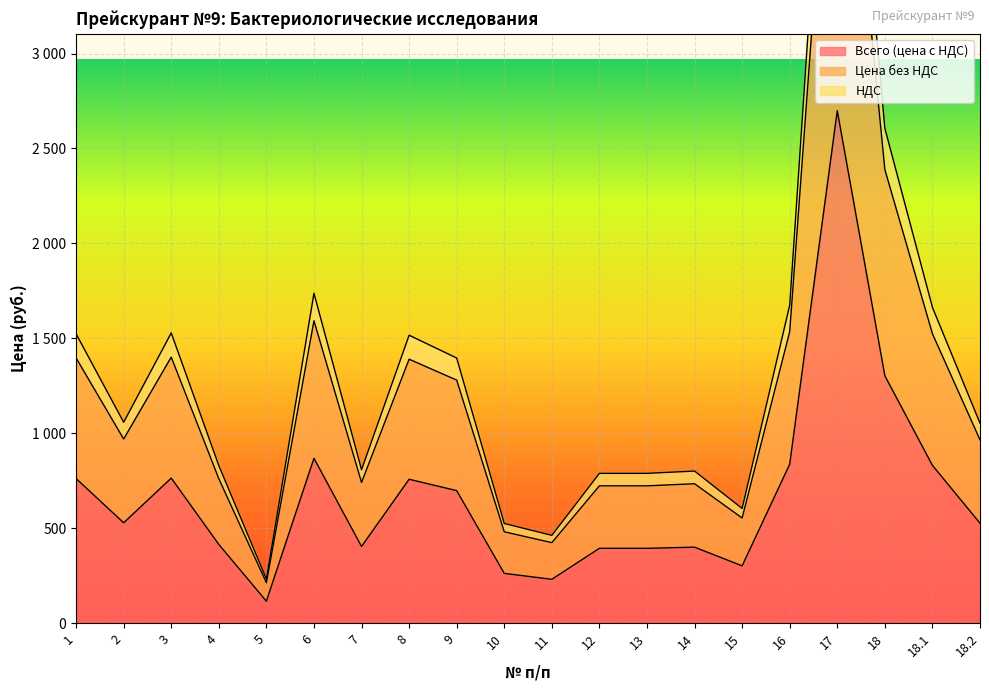

List the labels in order of Цена без НДС value, largest first.

17, 18, 6, 16, 18.1, 3, 1, 8, 9, 2, 18.2, 4, 7, 14, 12, 13, 15, 10, 11, 5